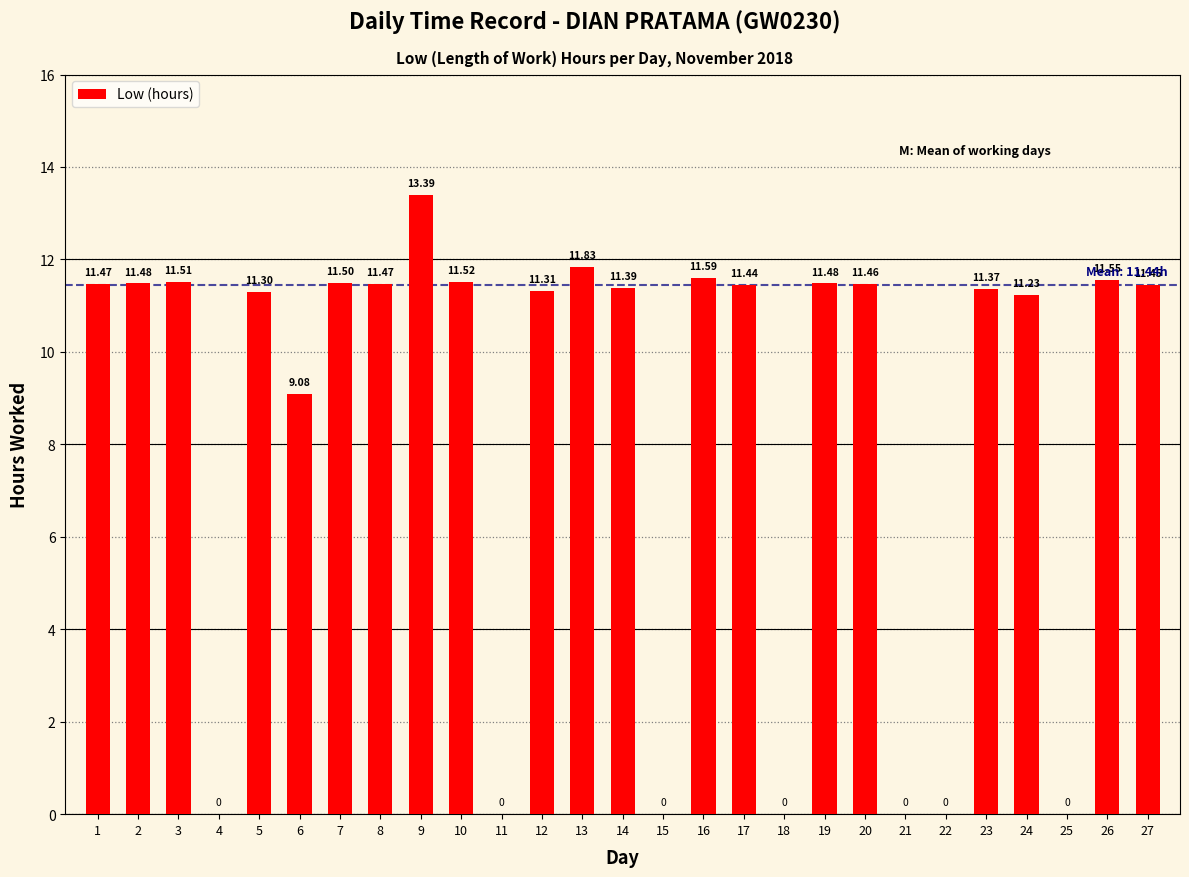

At which label is the value closest to 6?

6